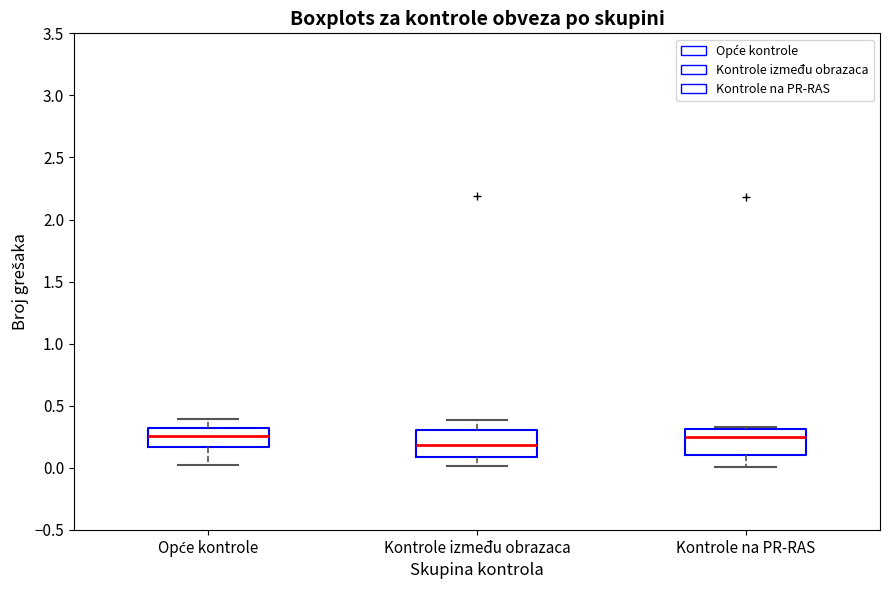

Reading left to right, read every box against the y-axis: the position of its median line, the range the box covers, and the ends of its whiskers. The values are not printed on the chart, so give them approximately, as read against the axis.

Opće kontrole: median 0.25, box 0.15 to 0.30, whiskers 0.05 to 0.40
Kontrole između obrazaca: median 0.20, box 0.10 to 0.30, whiskers 0.00 to 0.40
Kontrole na PR-RAS: median 0.25, box 0.10 to 0.30, whiskers 0.00 to 0.35